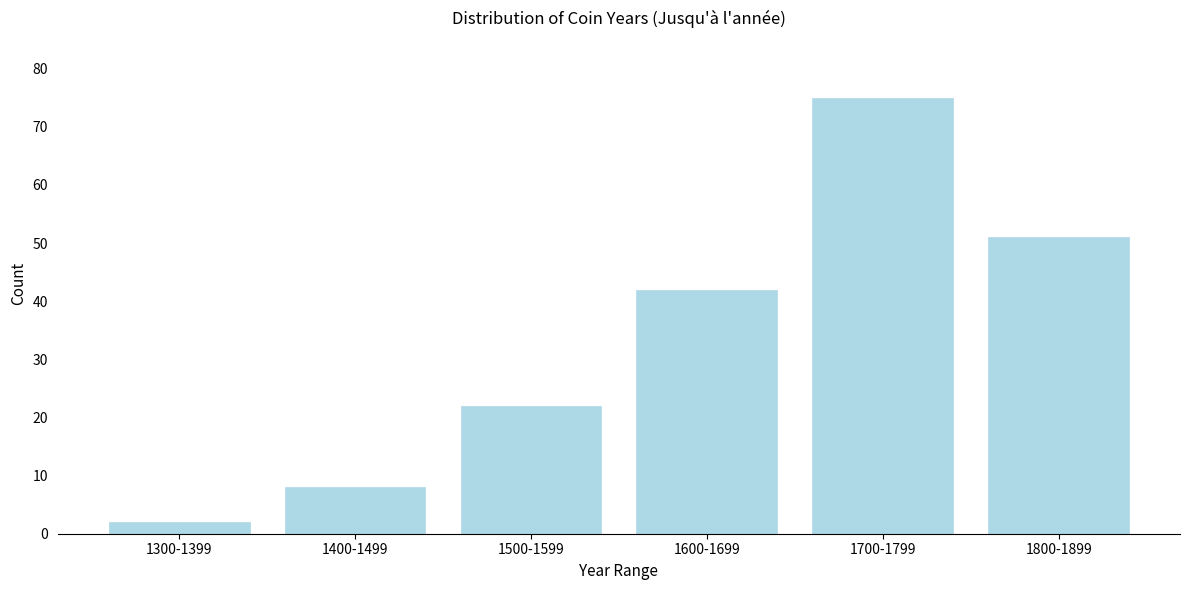

Reading left to right, extract all data points from this chart.

1300-1399=2	1400-1499=8	1500-1599=22	1600-1699=42	1700-1799=75	1800-1899=51